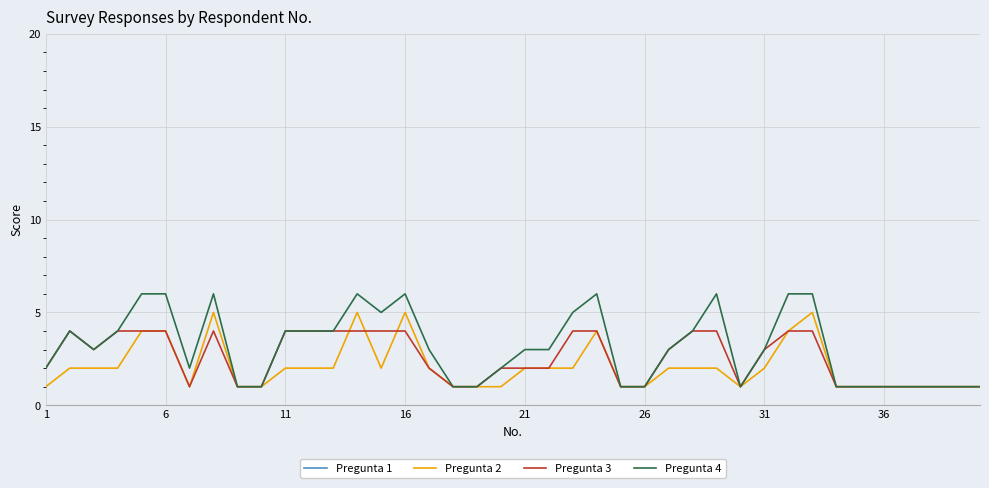

The value of Pregunta 3 at 1 is 1. True or false?

False